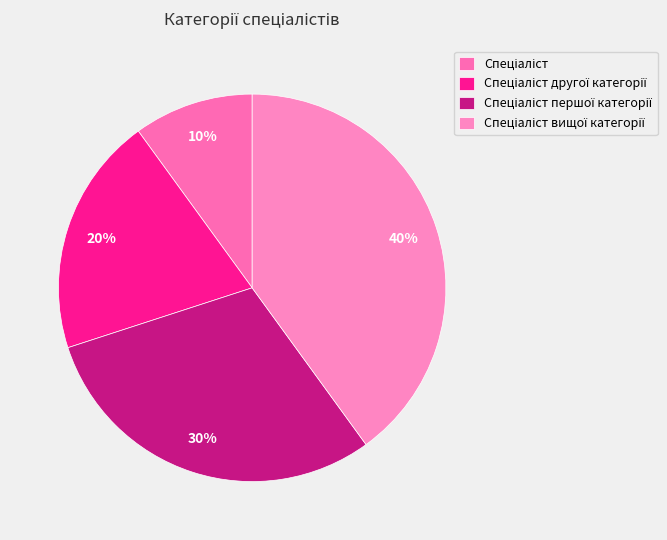

Does any single category account for the majority?

No